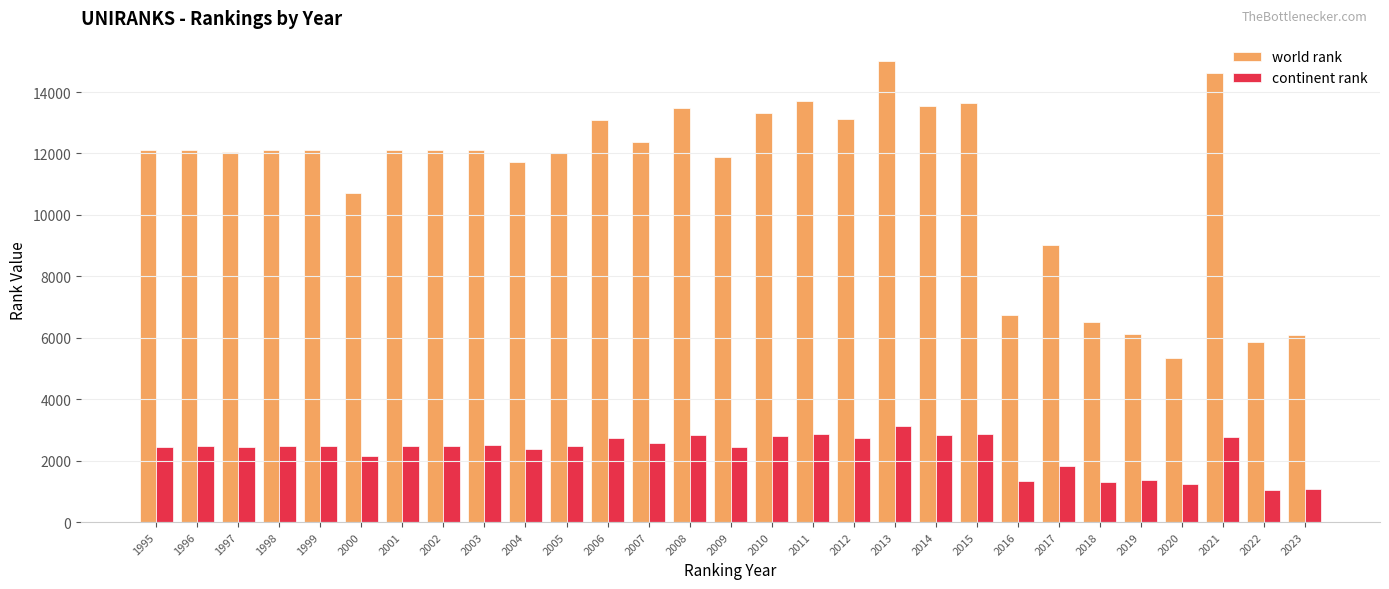

Rank the series by their maximum value, from highest to lowest.

world rank, continent rank